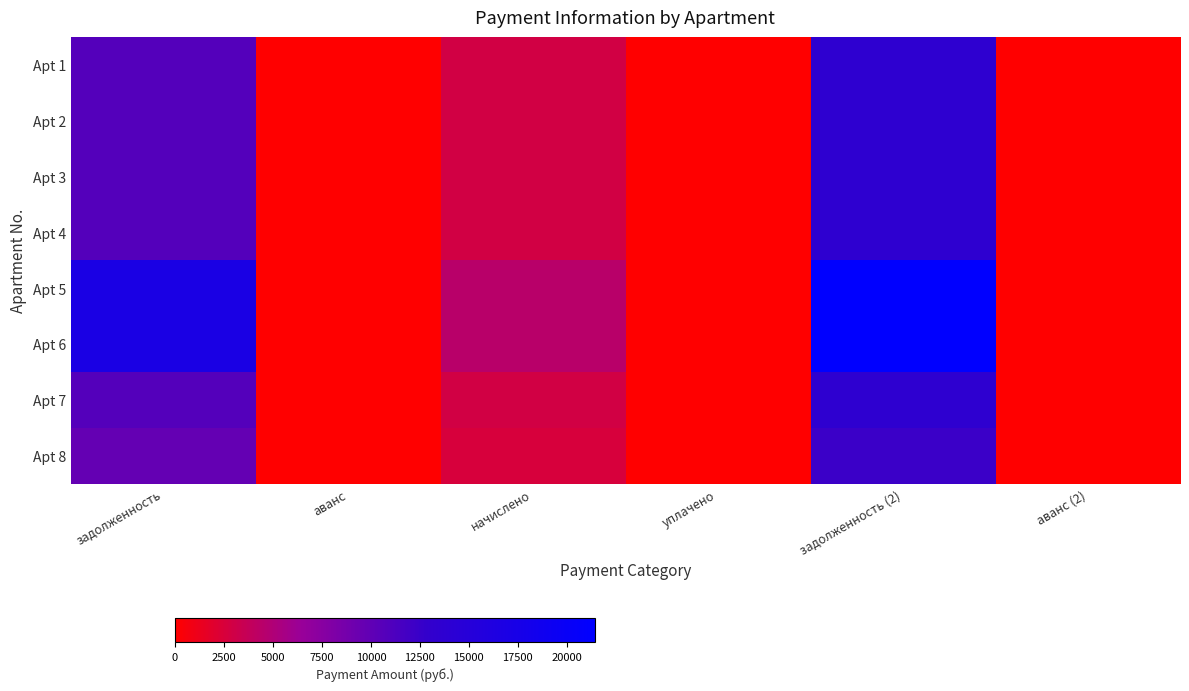

Reading left to right, extract all data points from this chart.

Apt 1: задолженность=10785.6	аванс=0.0	начислено=2857.7	уплачено=0.0	задолженность (2)=13643.3	аванс (2)=0.0
Apt 2: задолженность=10785.6	аванс=0.0	начислено=2857.7	уплачено=0.0	задолженность (2)=13643.3	аванс (2)=0.0
Apt 3: задолженность=10785.6	аванс=0.0	начислено=2857.7	уплачено=0.0	задолженность (2)=13643.3	аванс (2)=0.0
Apt 4: задолженность=10785.6	аванс=0.0	начислено=2857.7	уплачено=0.0	задолженность (2)=13643.3	аванс (2)=0.0
Apt 5: задолженность=16948.8	аванс=0.0	начислено=4490.6	уплачено=0.0	задолженность (2)=21439.4	аванс (2)=0.0
Apt 6: задолженность=16948.8	аванс=0.0	начислено=4490.6	уплачено=0.0	задолженность (2)=21439.4	аванс (2)=0.0
Apt 7: задолженность=10785.6	аванс=0.0	начислено=2857.7	уплачено=0.0	задолженность (2)=13643.3	аванс (2)=0.0
Apt 8: задолженность=9758.4	аванс=0.0	начислено=2585.5	уплачено=0.0	задолженность (2)=12343.9	аванс (2)=0.0